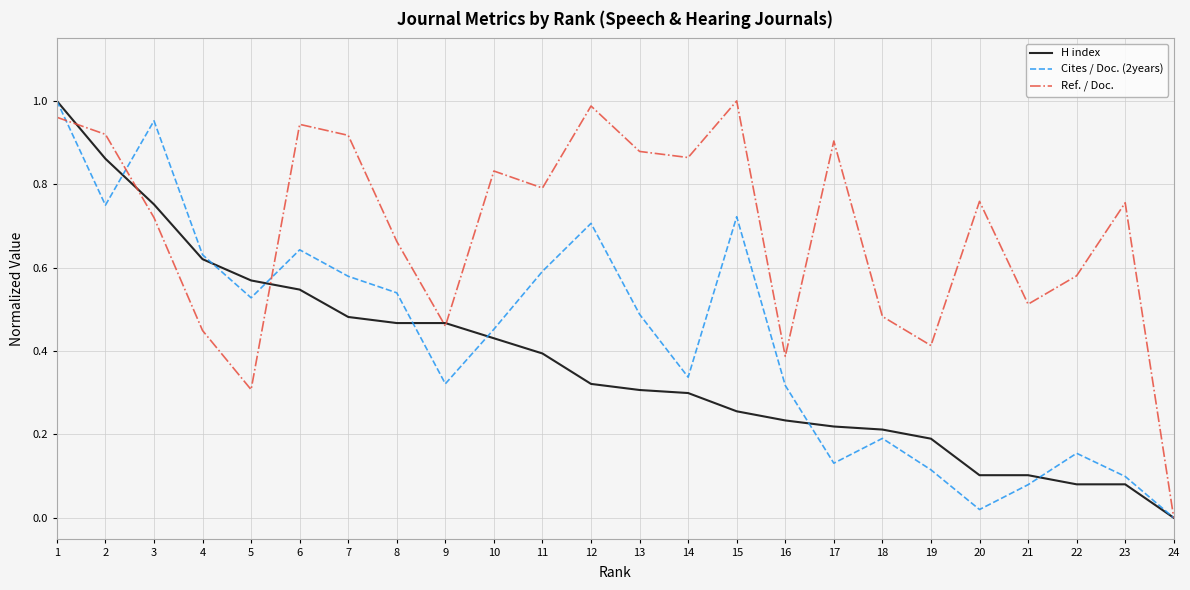

Count the number of data series in this chart.

3